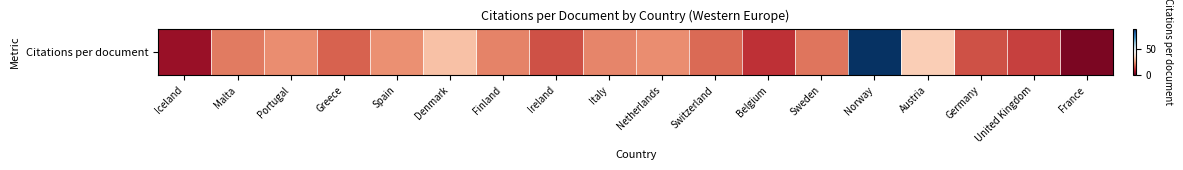

Reading right to left, extract all data points from this chart.

2.7	14.2	16.2	33.8	89.4	20.8	12.1	19.6	23.9	23.0	16.5	22.8	31.7	24.5	18.5	24.0	21.5	6.0